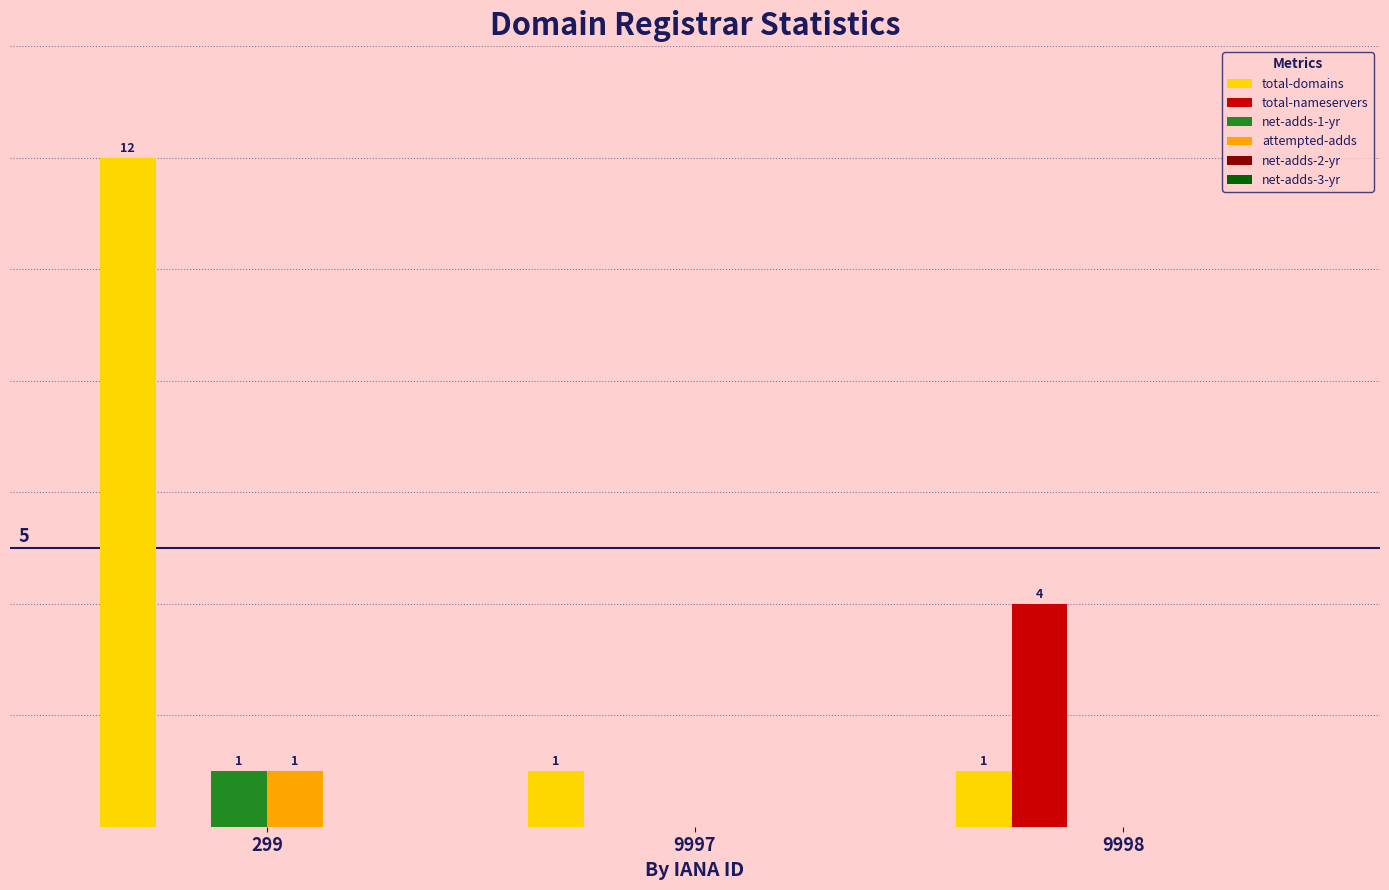

Which series changed the most between 299 and 9998?

total-domains